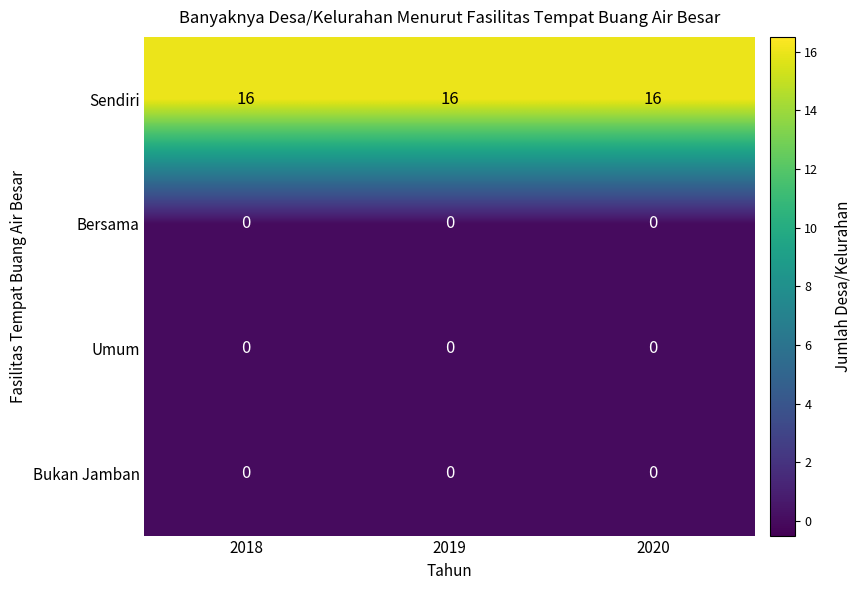

What is the difference between the highest and lowest values at 2018?

16